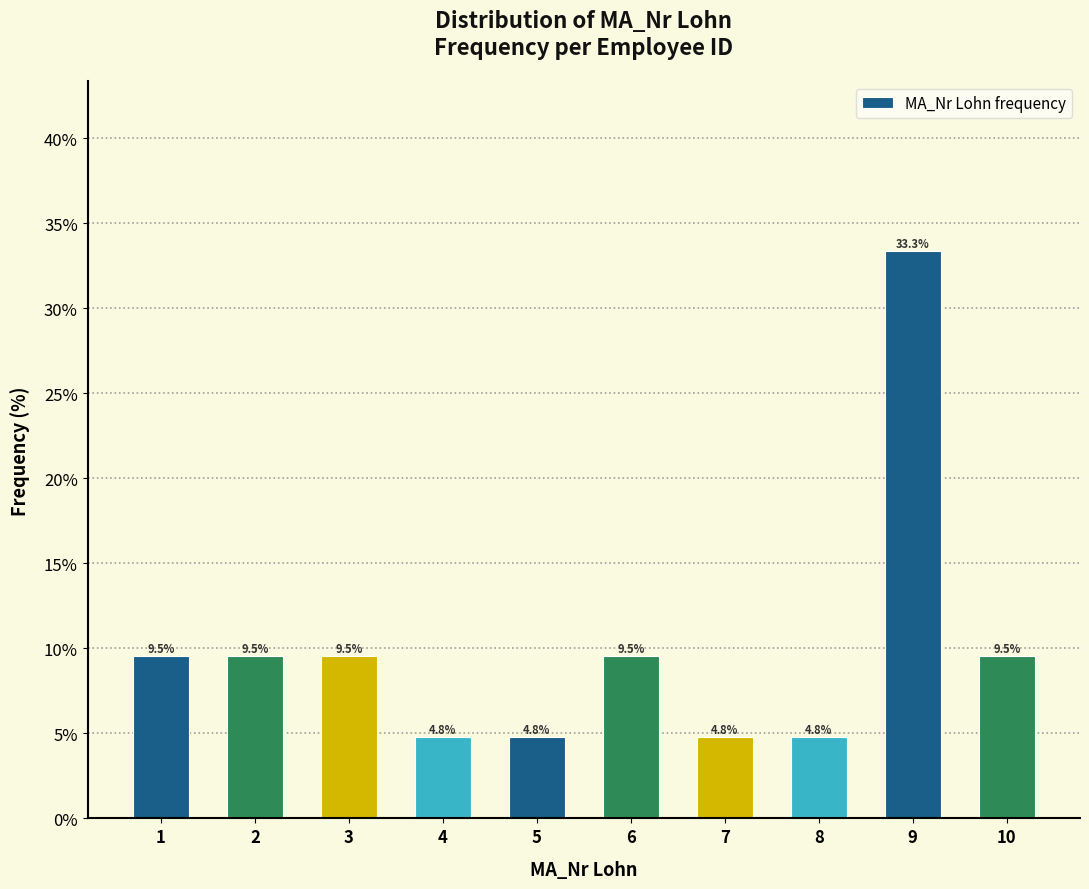

How tall is the bar that spans 5.5 to 6.5 on the x-axis?

9.5